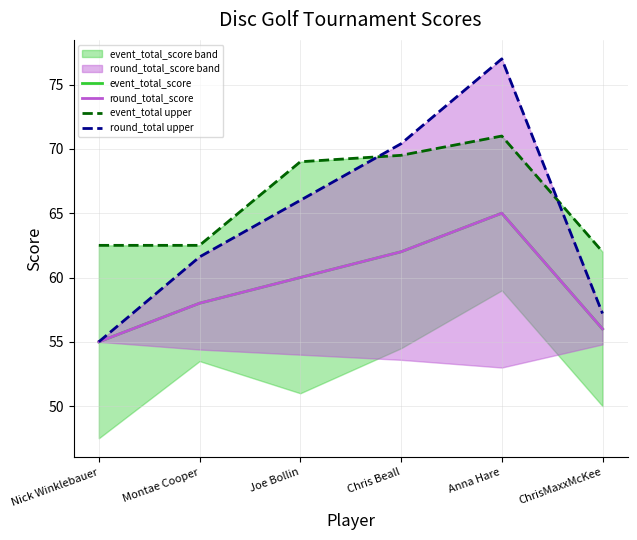

At which label does round_total upper reach its minimum?

Nick Winklebauer